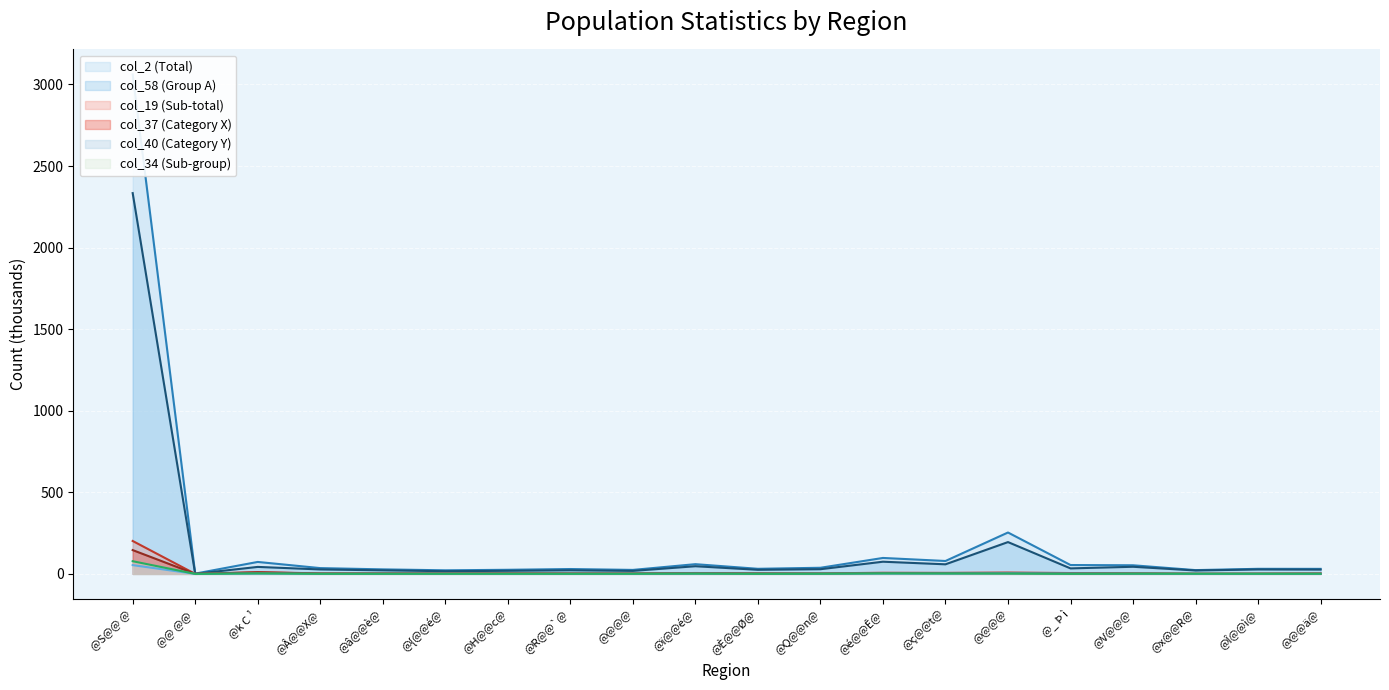

How many data points in col_19 (Sub-total) are above 3?

10